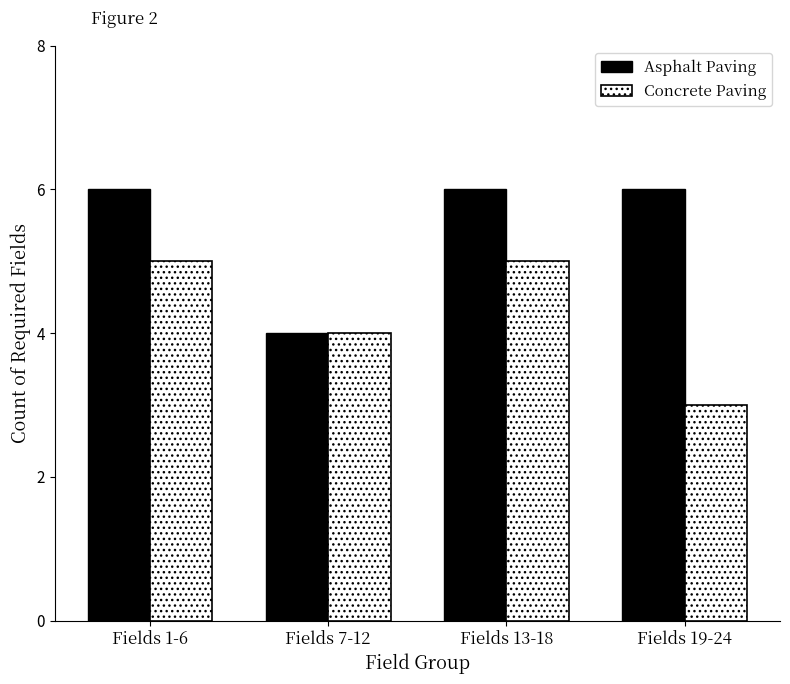

What is the total value across all series at Fields 1-6?

11